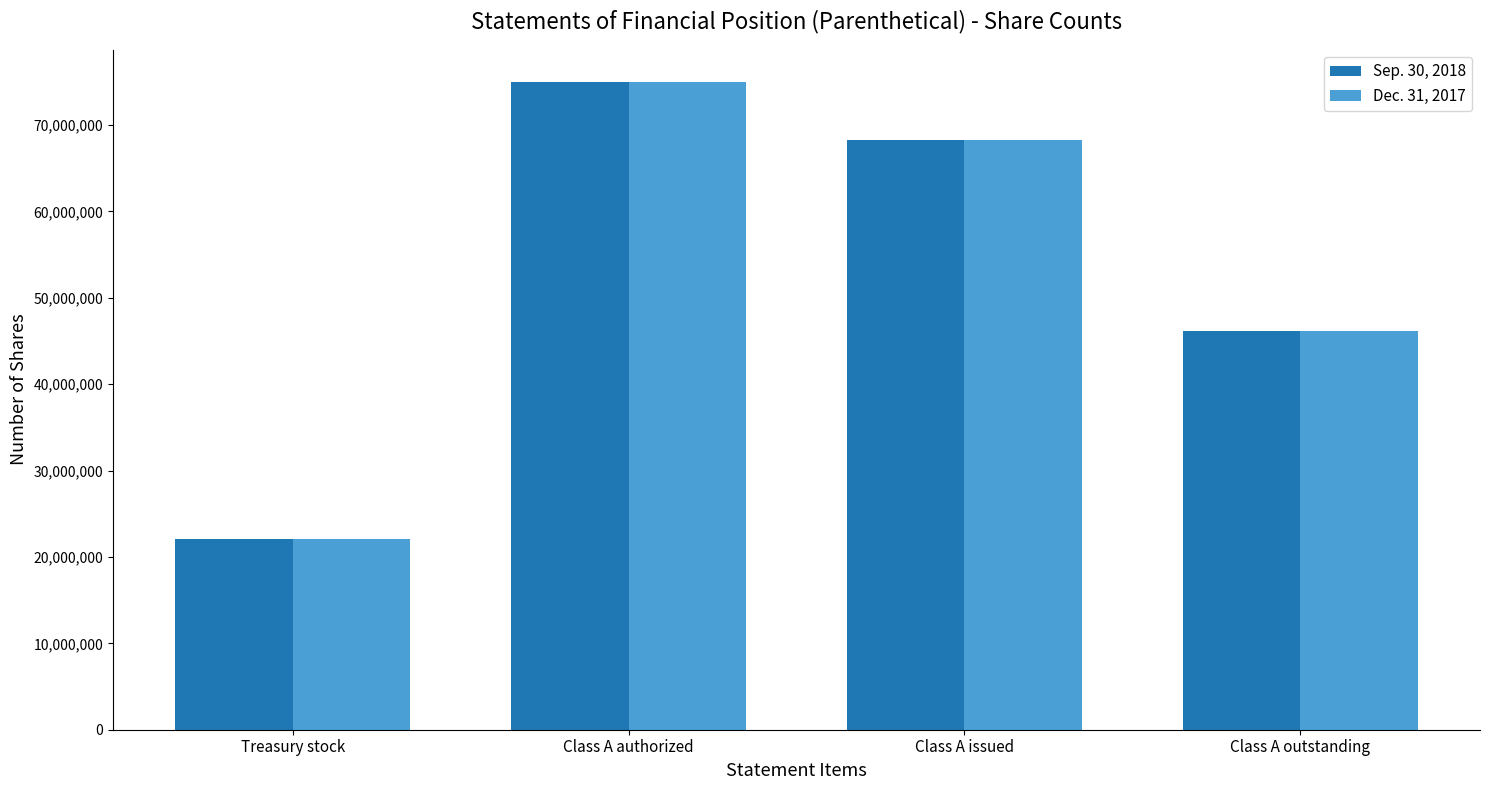

Reading left to right, transcribe all the data shown in this chart.

Sep. 30, 2018: 22110132	74996930	68299200	46189068
Dec. 31, 2017: 22110132	74996930	68299200	46189068